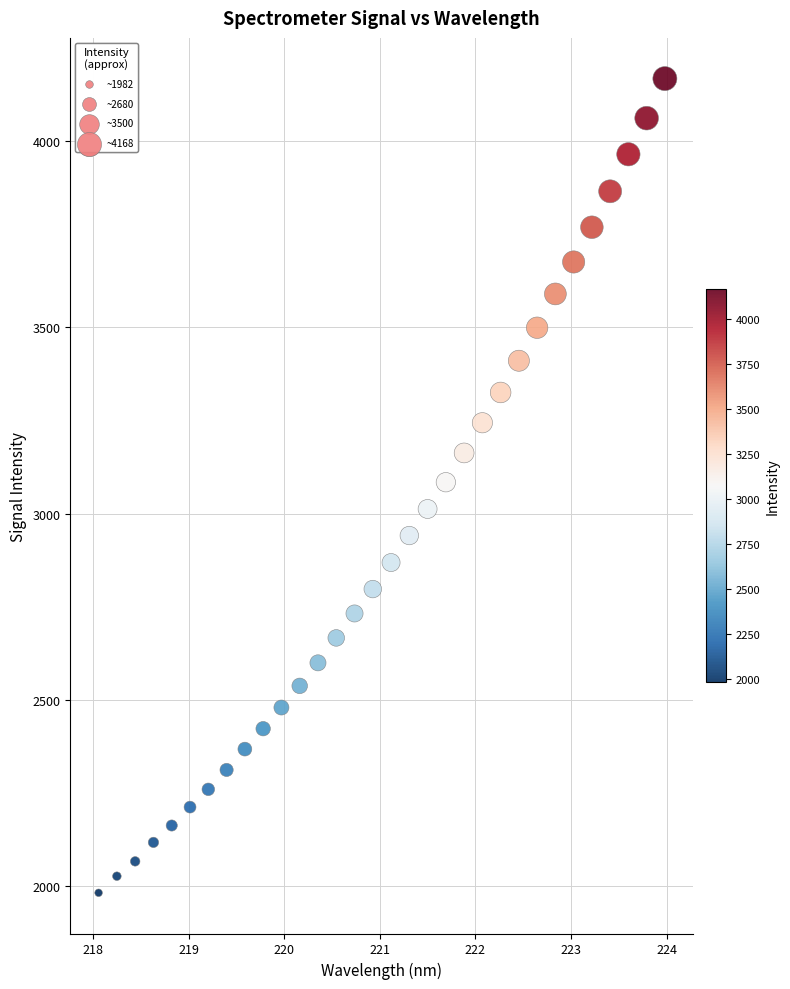

What is the range of X values (max minus min)?

5.9